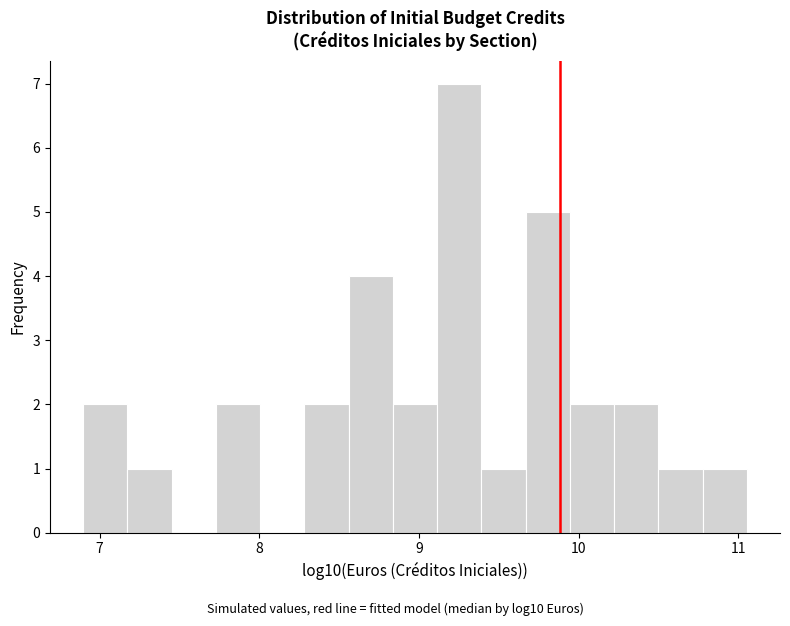

Read against the x-axis, roughly where is the centre of the tallest bar?

9.3